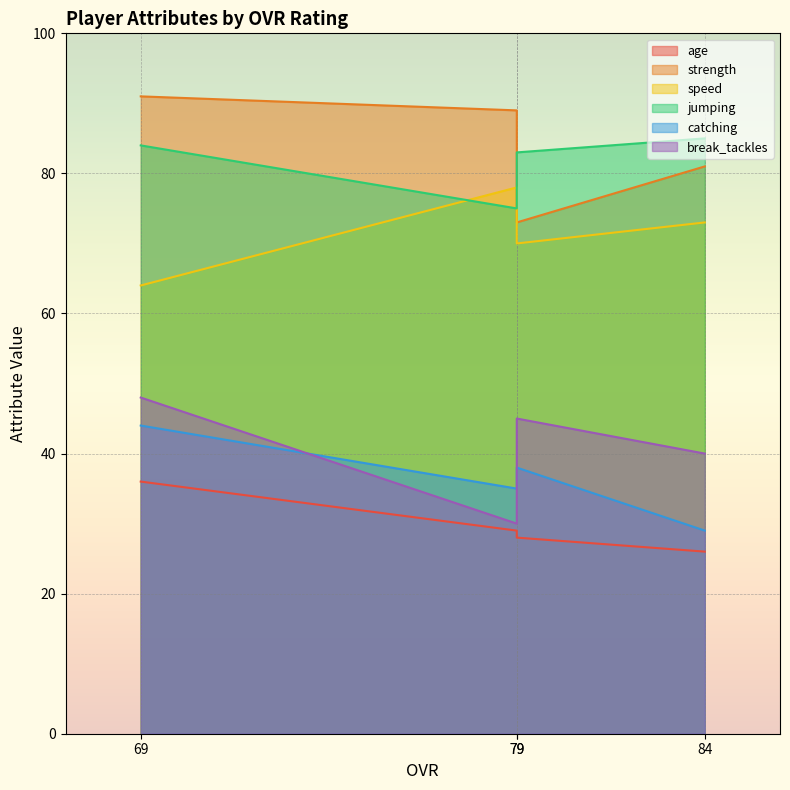

How many data points in break_tackles are less than 45?

2